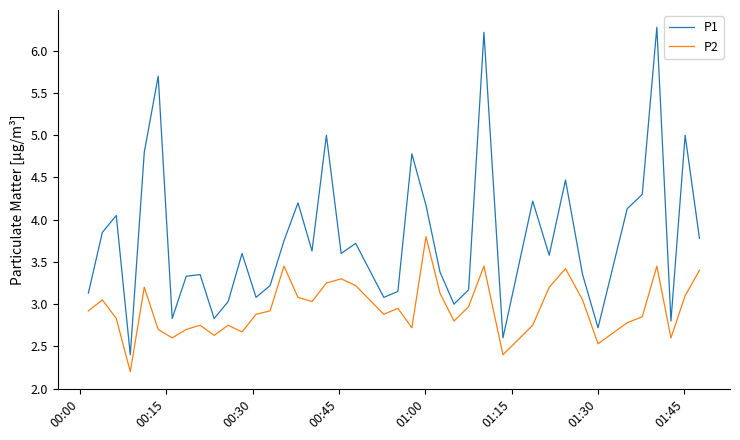

Which series has the largest total across all categories?

P1